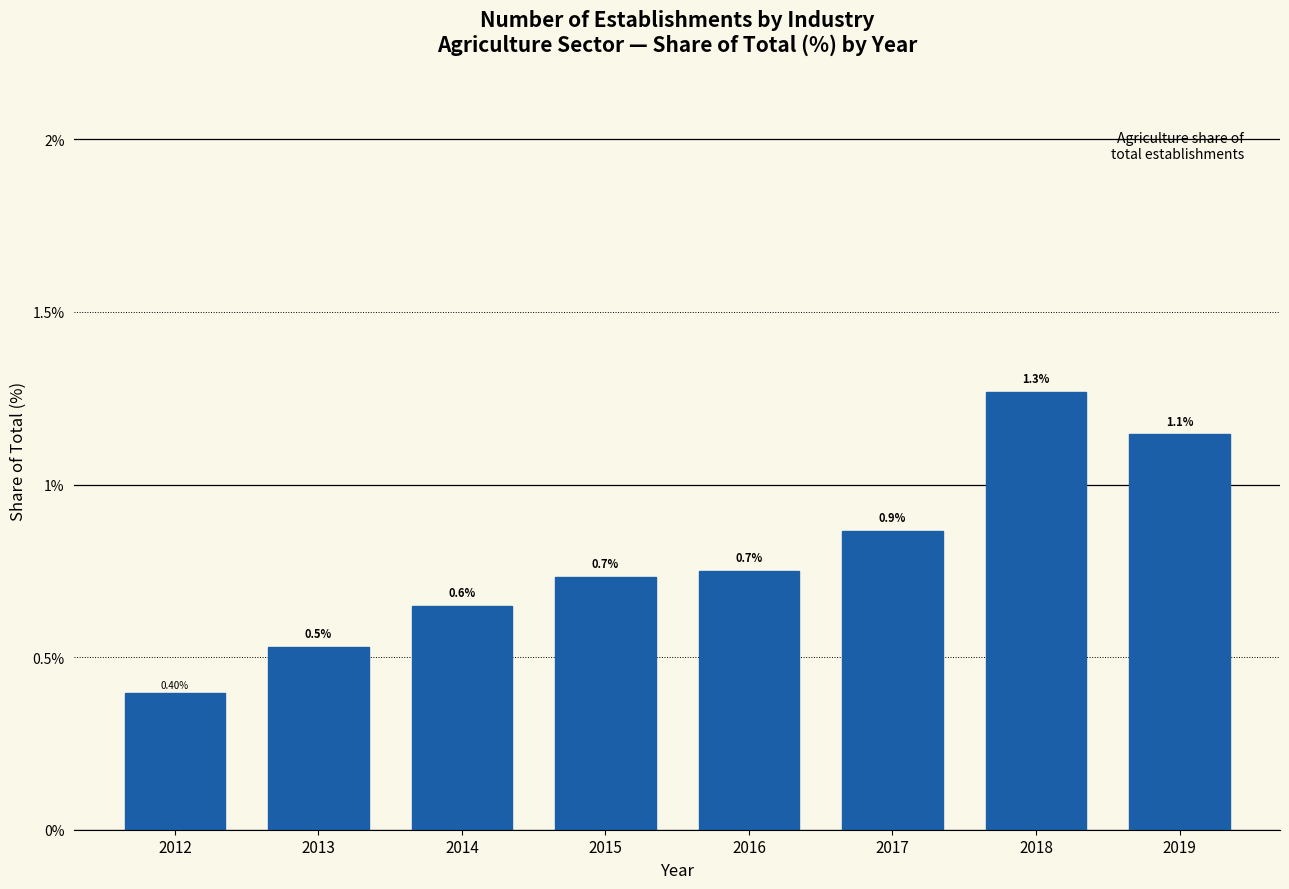

Approximately how many times larger is the value at 2013 compared to 2018?

0.4